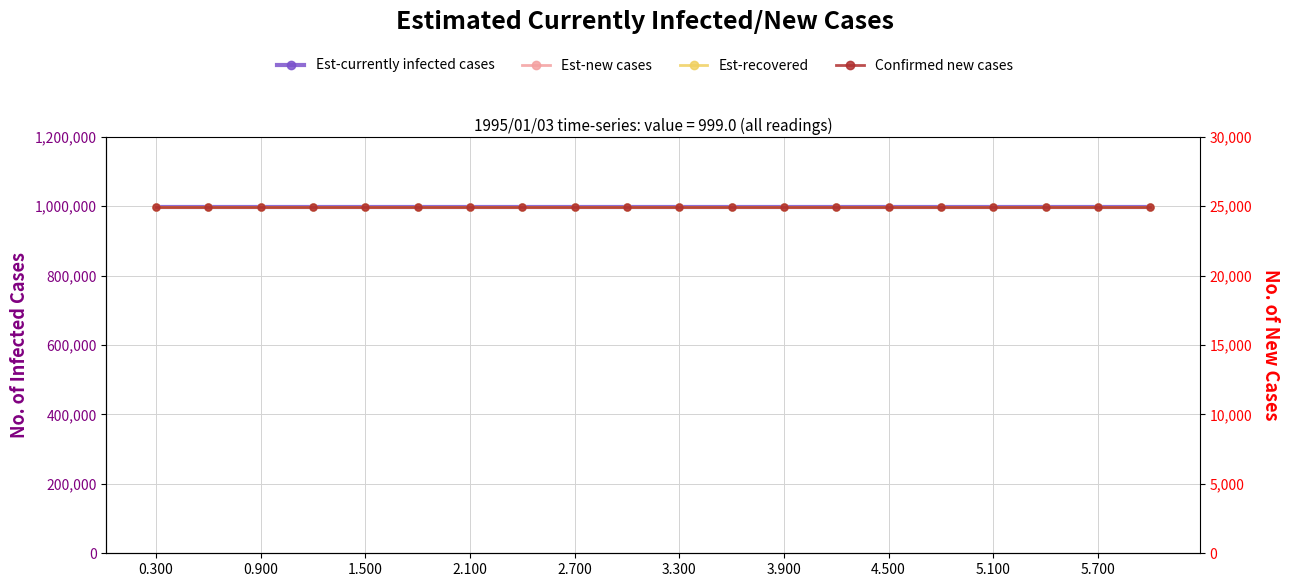

At which category does the chart reach its peak across all series?

0.300